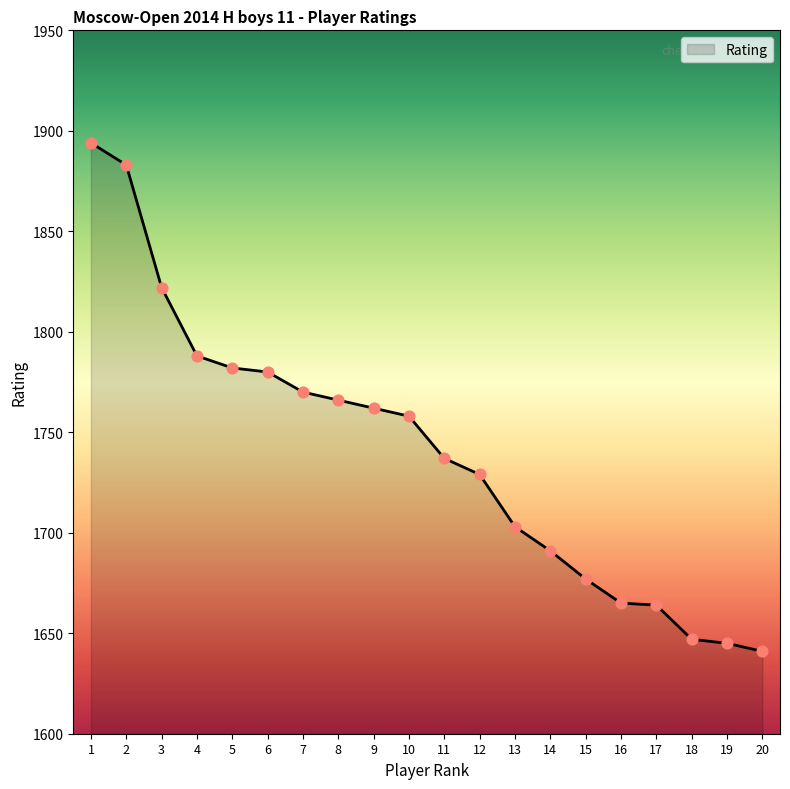

Between 19 and 20, which is larger?

19